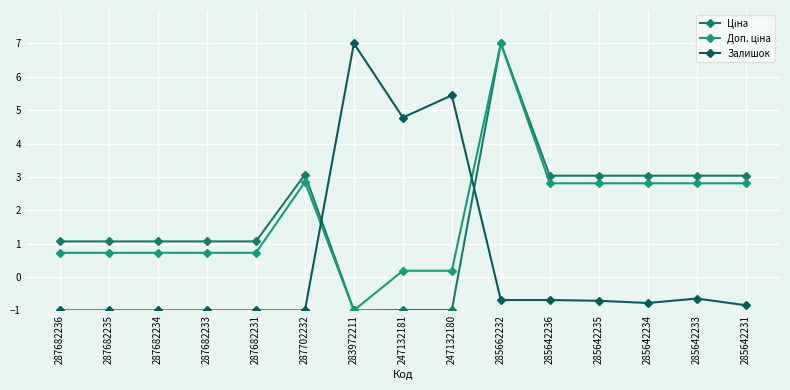

What is the maximum value shown in the chart?

7.0